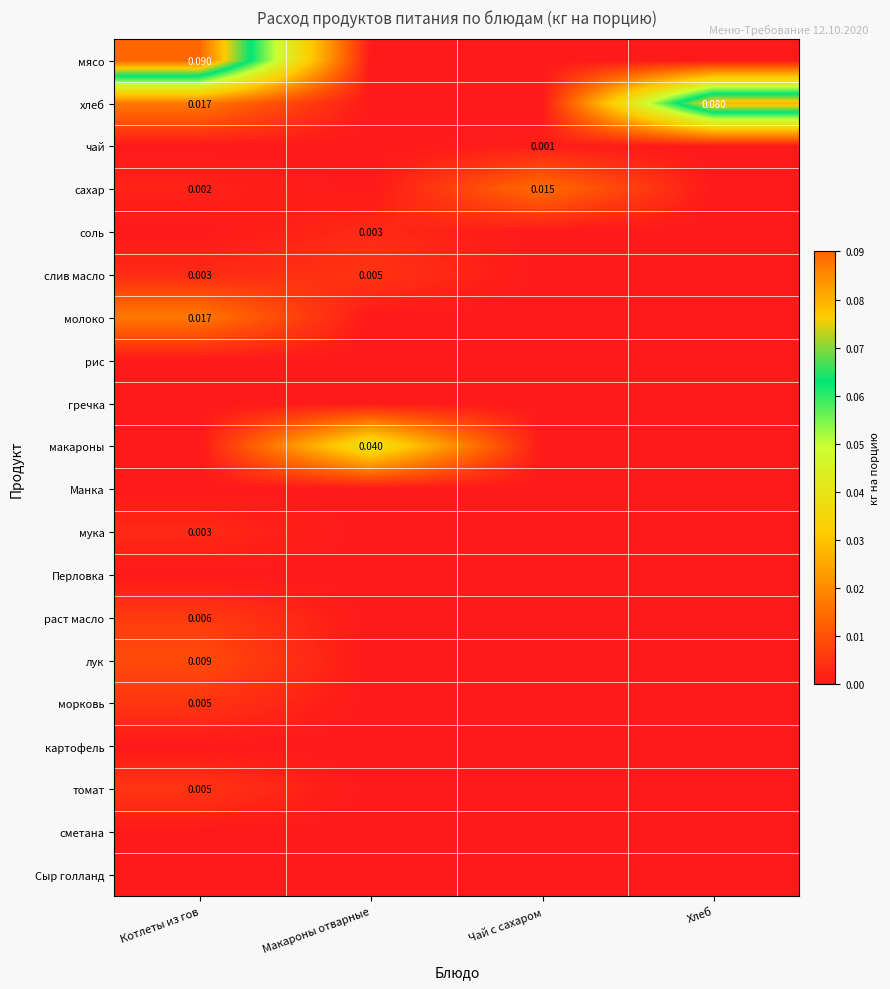

Is it true that томат equals 0.0 at Чай с сахаром?

True